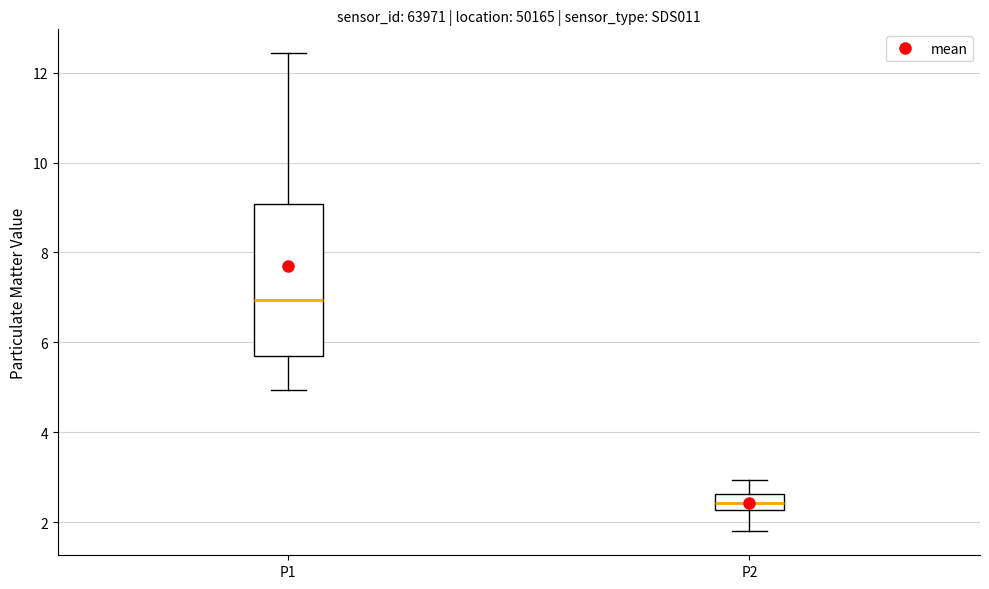

Reading left to right, read every box against the y-axis: the position of its median line, the range the box covers, and the ends of its whiskers. The values are not printed on the chart, so give them approximately, as read against the axis.

P1: median 7.0, box 5.8 to 9.0, whiskers 5.0 to 12.4
P2: median 2.4, box 2.2 to 2.6, whiskers 1.8 to 3.0